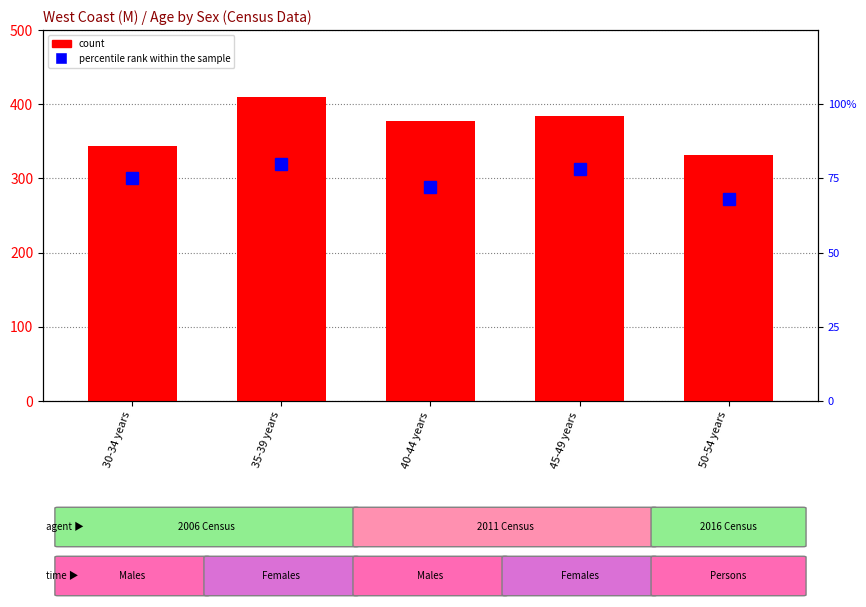

Reading right to left, list all the values displayed in this chart.

count: 332	384	378	410	343
percentile rank within the sample: 68	78	72	80	75